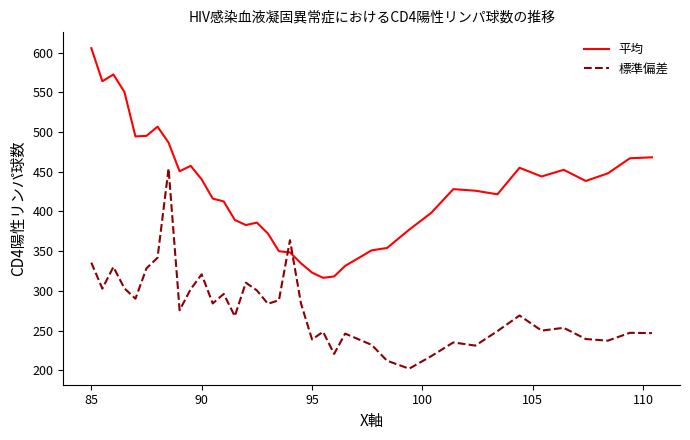

After their last crossing, which series has the higher values: 標準偏差 or 平均?

平均